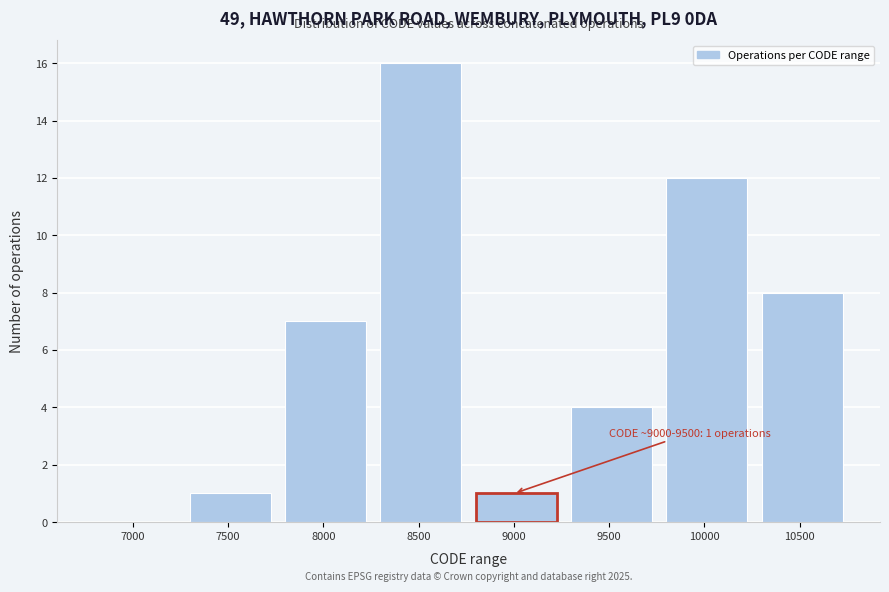

Reading right to left, transcribe all the data shown in this chart.

10500=8	10000=12	9500=4	9000=1	8500=16	8000=7	7500=1	7000=0